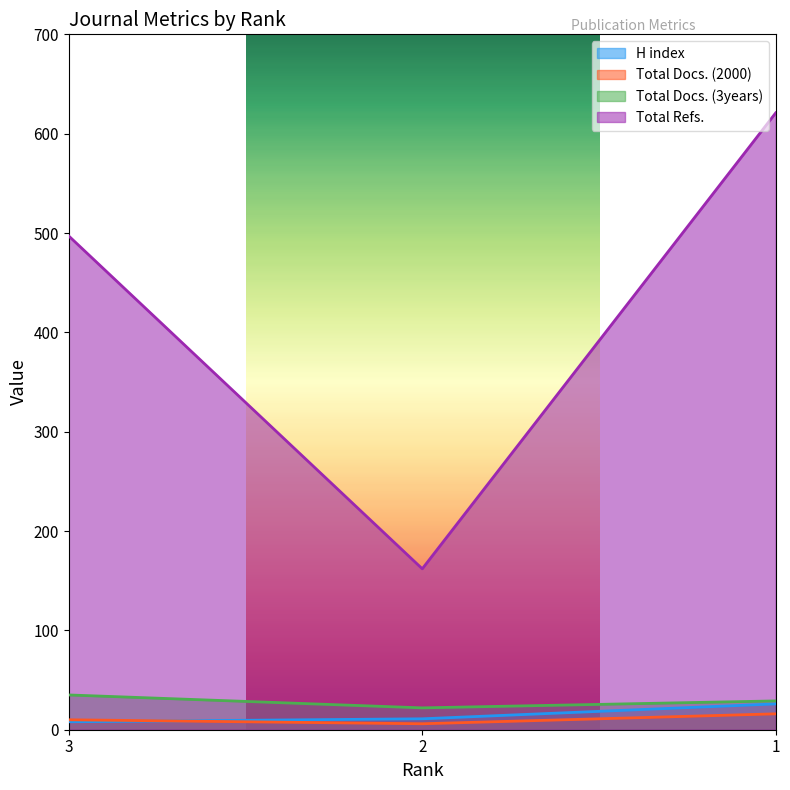

How many series are shown in this chart?

4